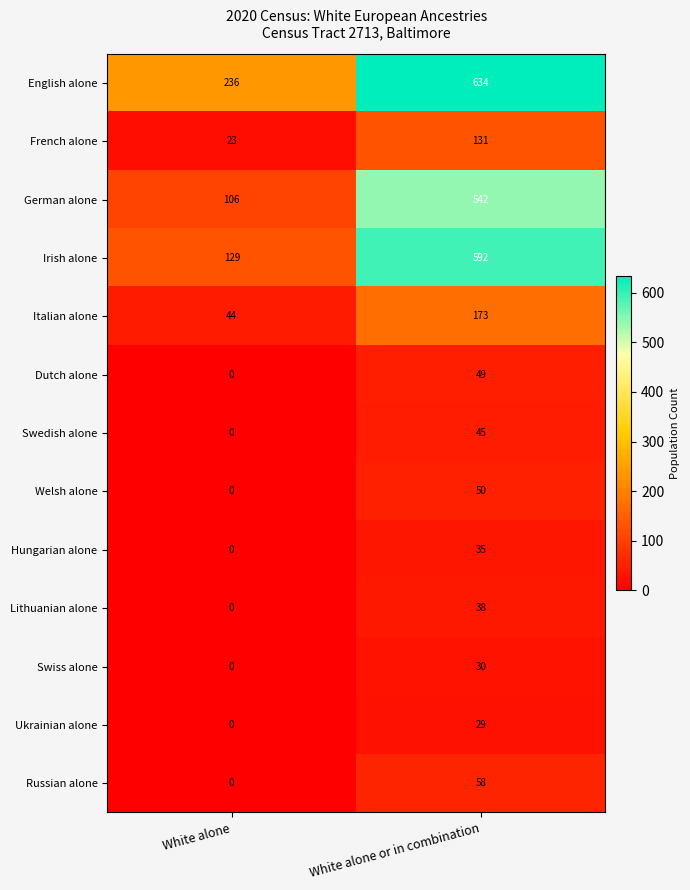

Reading left to right, transcribe all the data shown in this chart.

English alone: 236	634
French alone: 23	131
German alone: 106	542
Irish alone: 129	592
Italian alone: 44	173
Dutch alone: 0	49
Swedish alone: 0	45
Welsh alone: 0	50
Hungarian alone: 0	35
Lithuanian alone: 0	38
Swiss alone: 0	30
Ukrainian alone: 0	29
Russian alone: 0	58